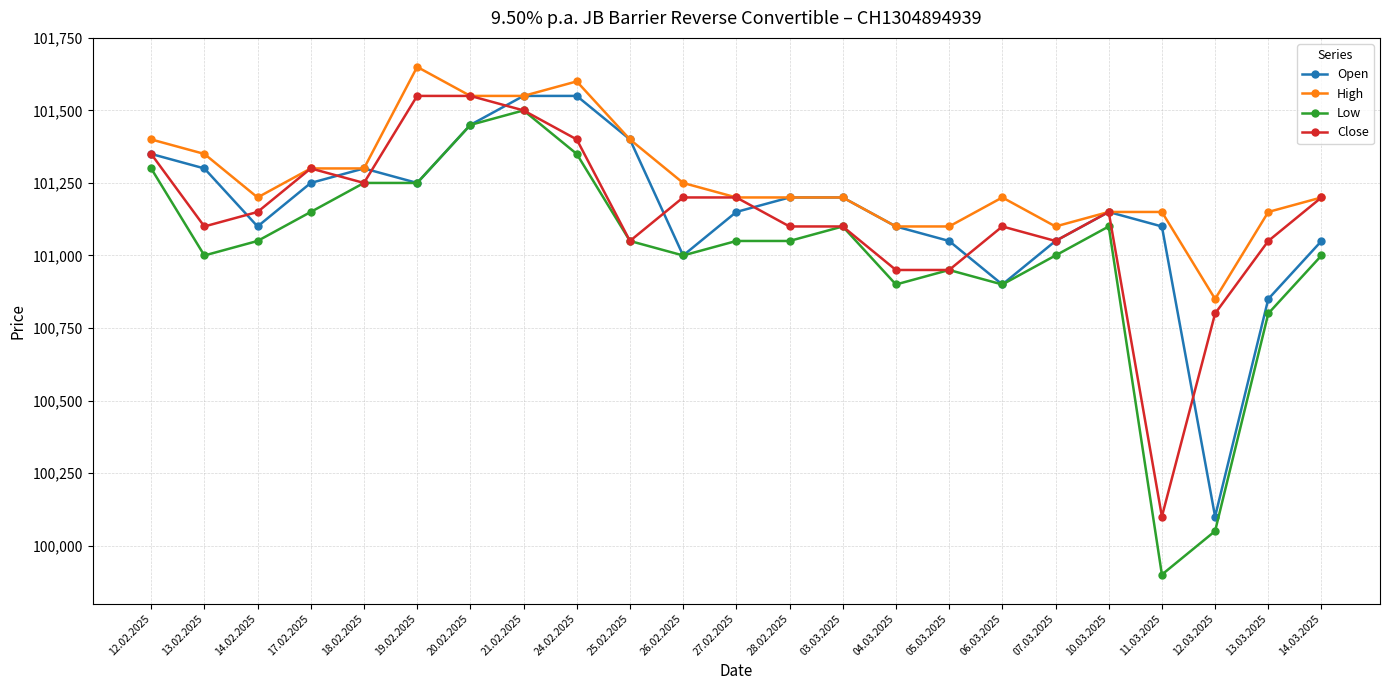

How many lines are shown in the chart?

4